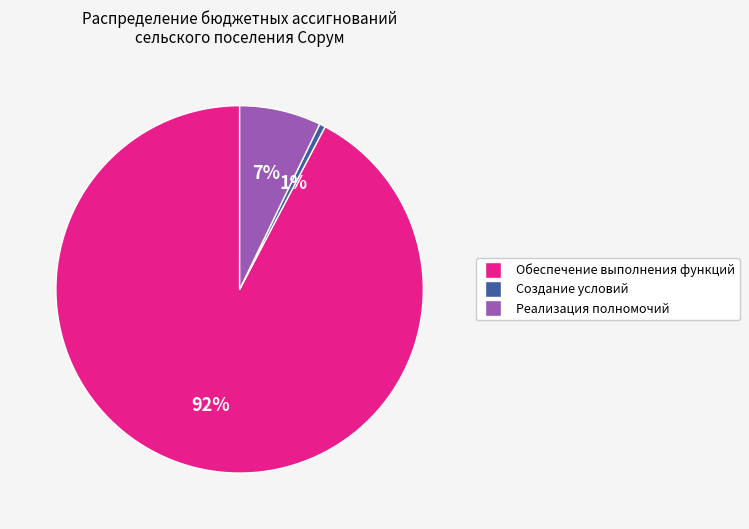

To the nearest percent, what is the average slice percentage?

33%